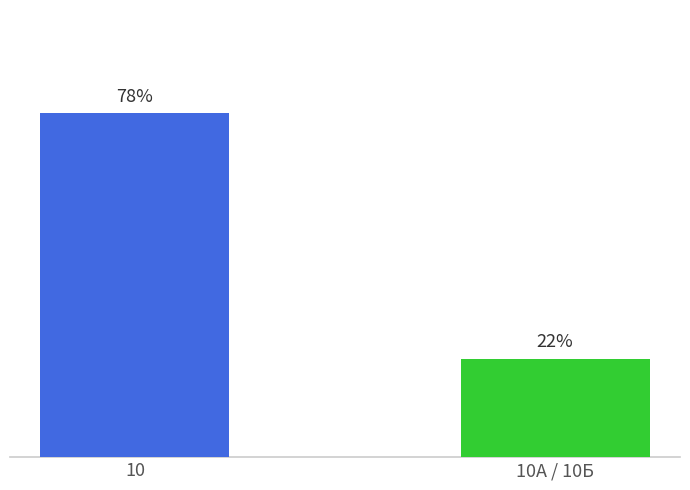

Are the bars horizontal?

No